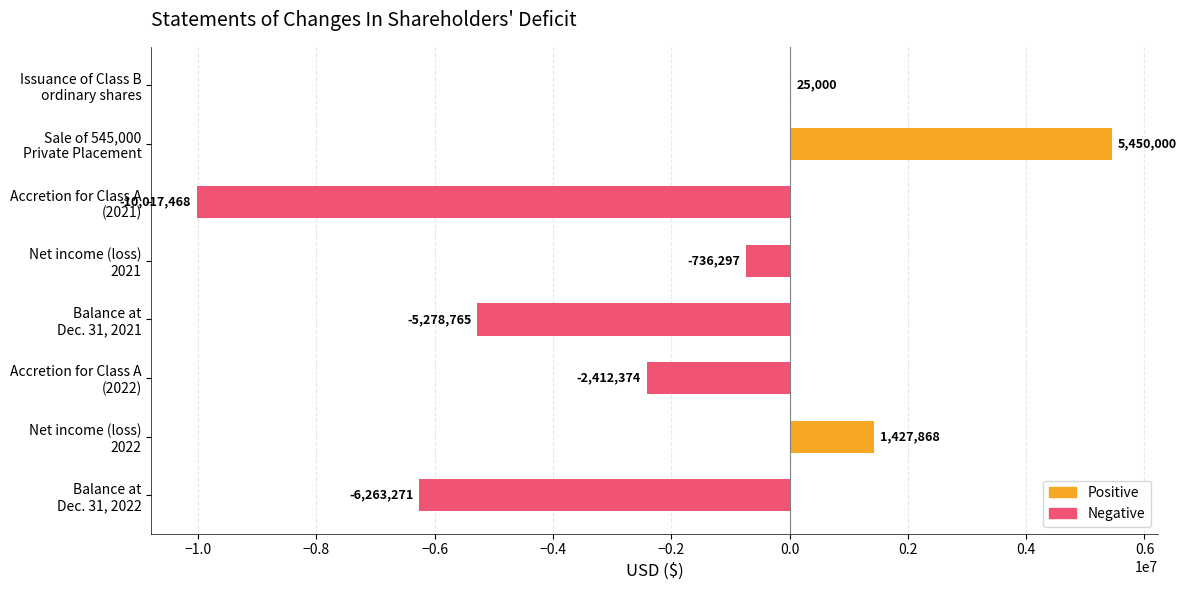

What is the average value?

-2225663